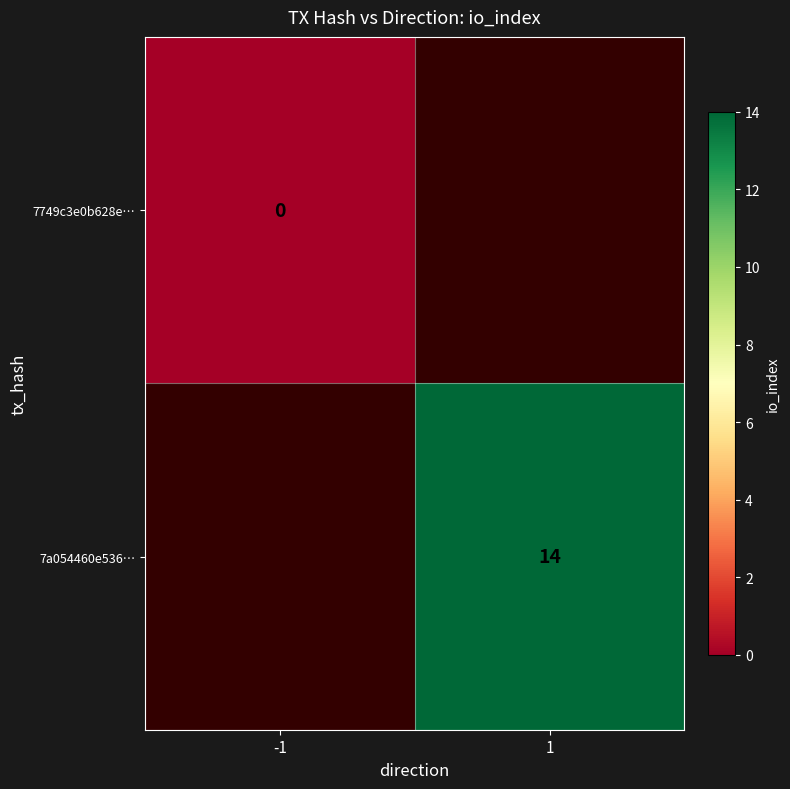

Is it true that 7a054460e536… equals 14 at 1?

True